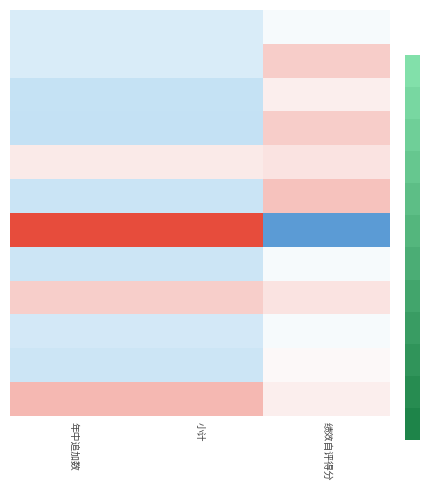

Which has a higher value, 小计 or 年中追加数?

小计